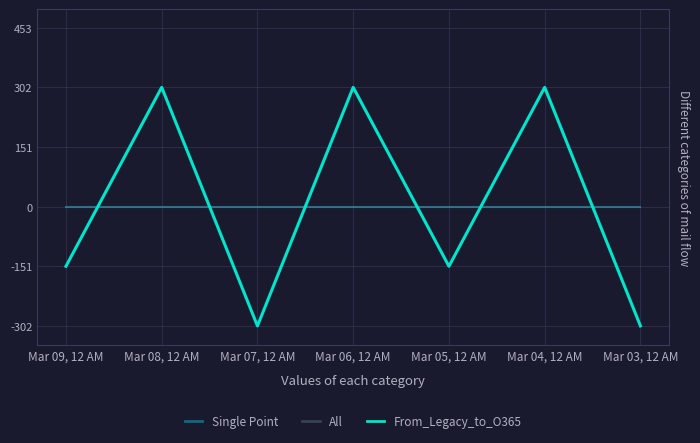

Does the chart display data point markers on the line(s)?

No